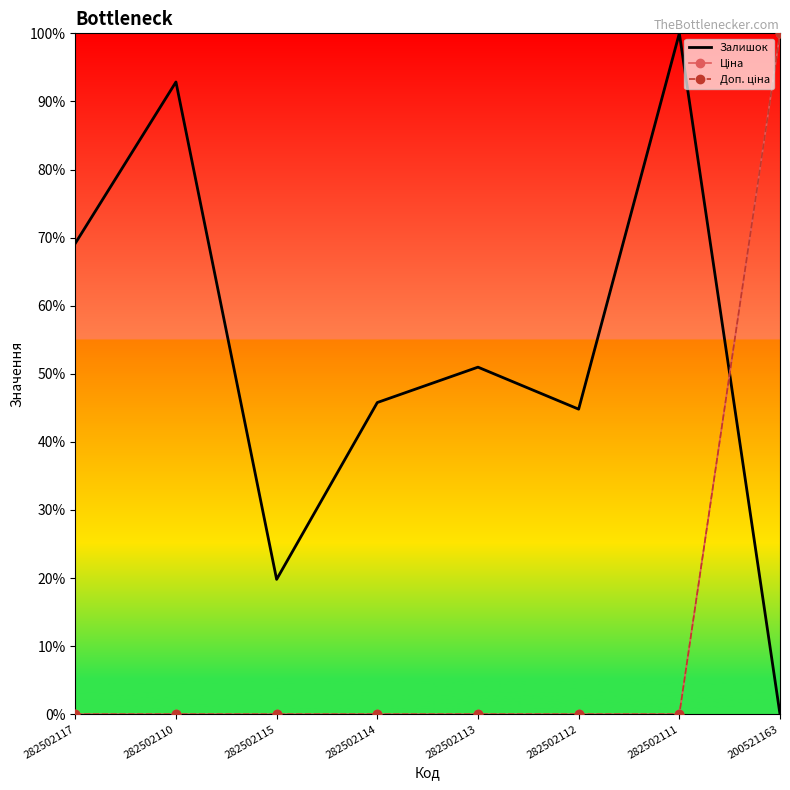

Reading left to right, list all the values displayed in this chart.

Залишок: 282502117=0.7	282502110=0.9	282502115=0.2	282502114=0.5	282502113=0.5	282502112=0.4	282502111=1.0	200521163=0.0
Ціна: 282502117=0.0	282502110=0.0	282502115=0.0	282502114=0.0	282502113=0.0	282502112=0.0	282502111=0.0	200521163=1.0
Доп. ціна: 282502117=0.0	282502110=0.0	282502115=0.0	282502114=0.0	282502113=0.0	282502112=0.0	282502111=0.0	200521163=1.0